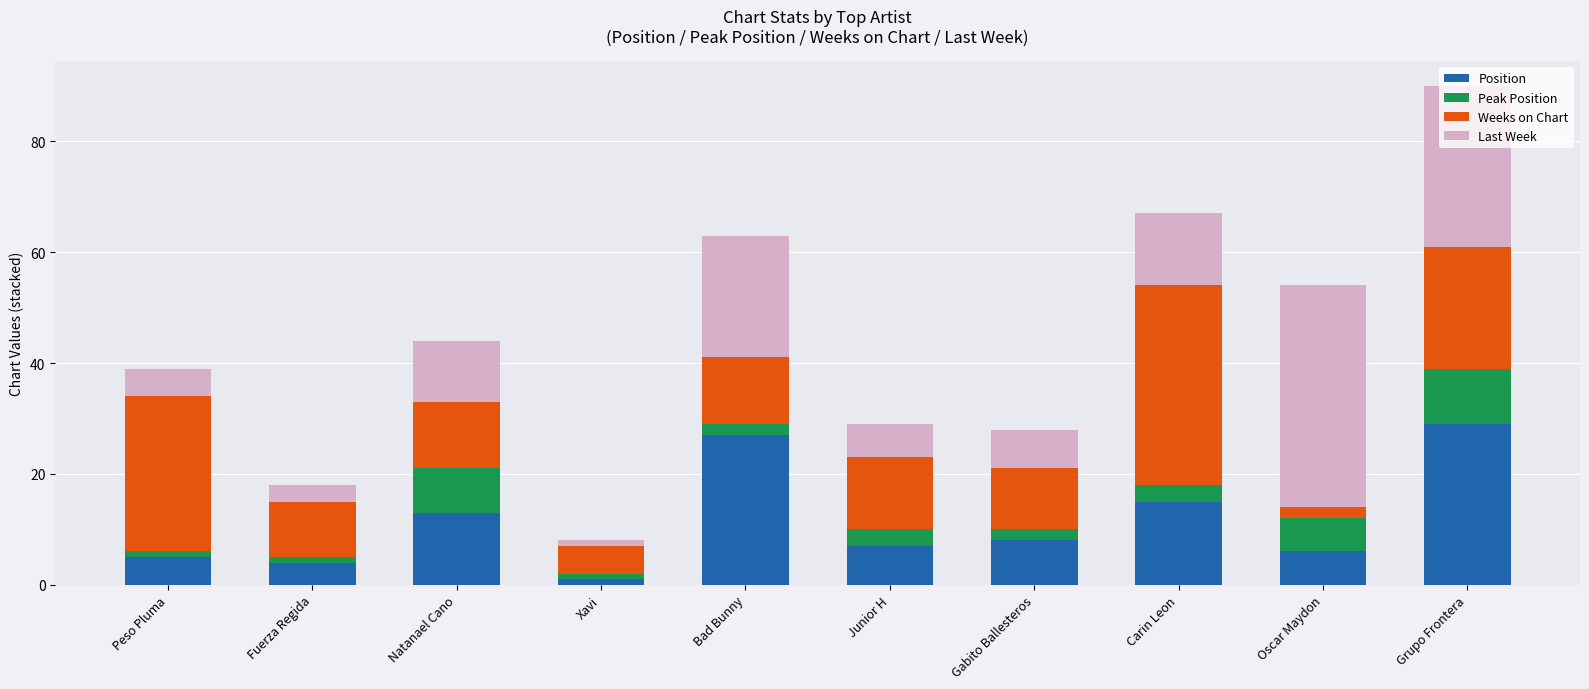

At which category is the sum across all series the highest?

Grupo Frontera